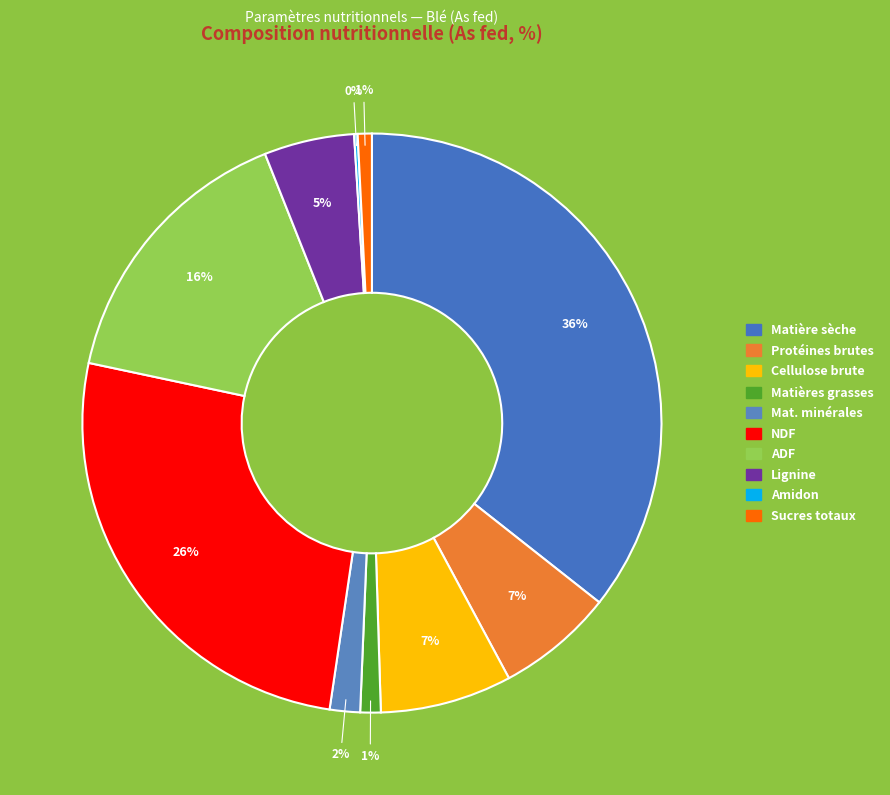

Rank the categories by value from lowest to highest.

Amidon (%), Sucres totaux (%), Matières grasses brutes (%), Matières minérales (%), Lignine (%), Protéines brutes (%), Cellulose brute (%), ADF (%), NDF (%), Matières sèche (%)